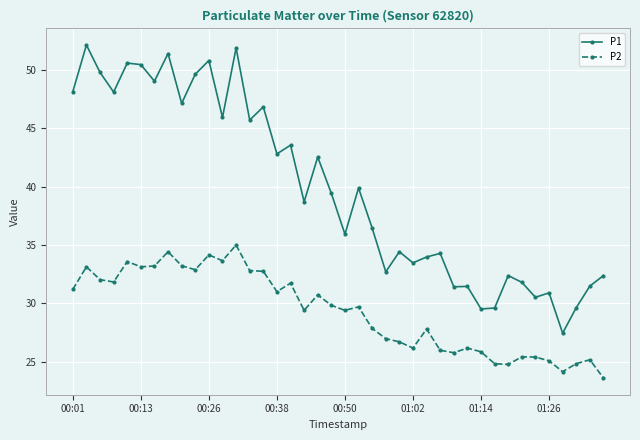

List the series in order of their overall mean, highest first.

P1, P2